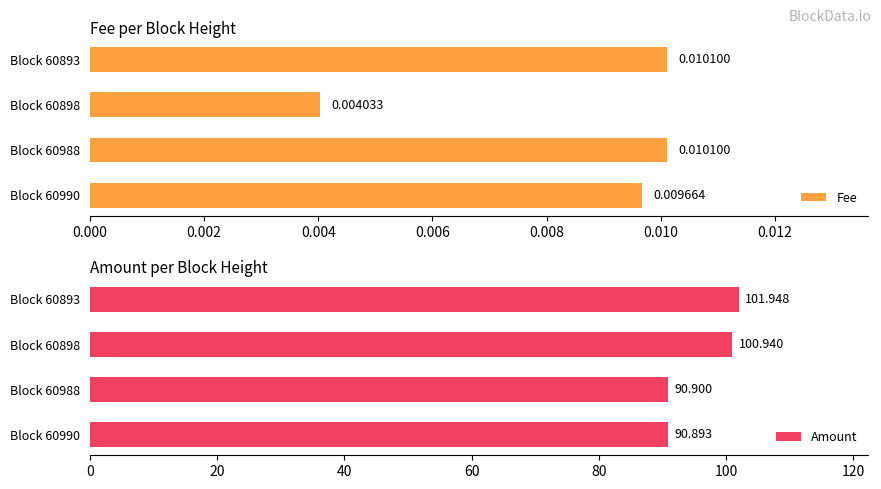

Which series has the largest range (max minus min)?

Amount